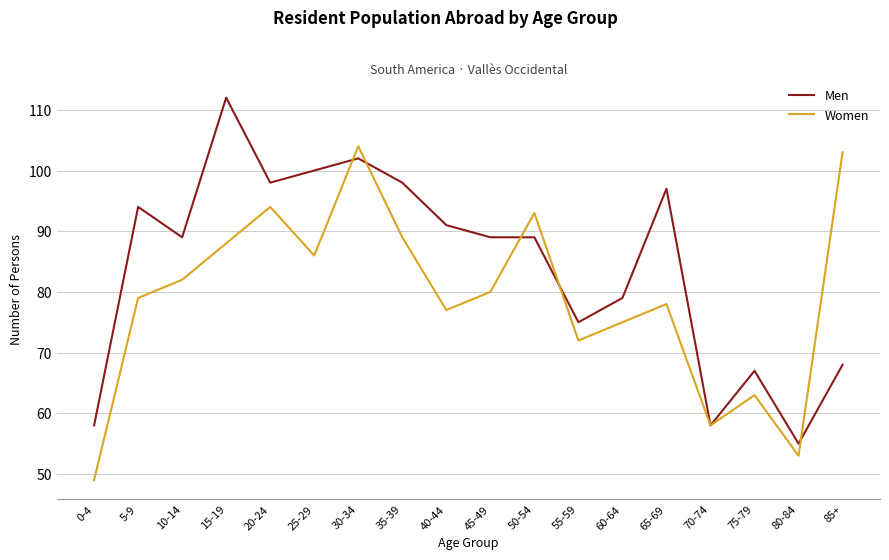

Is this an area chart (filled region under the line)?

No